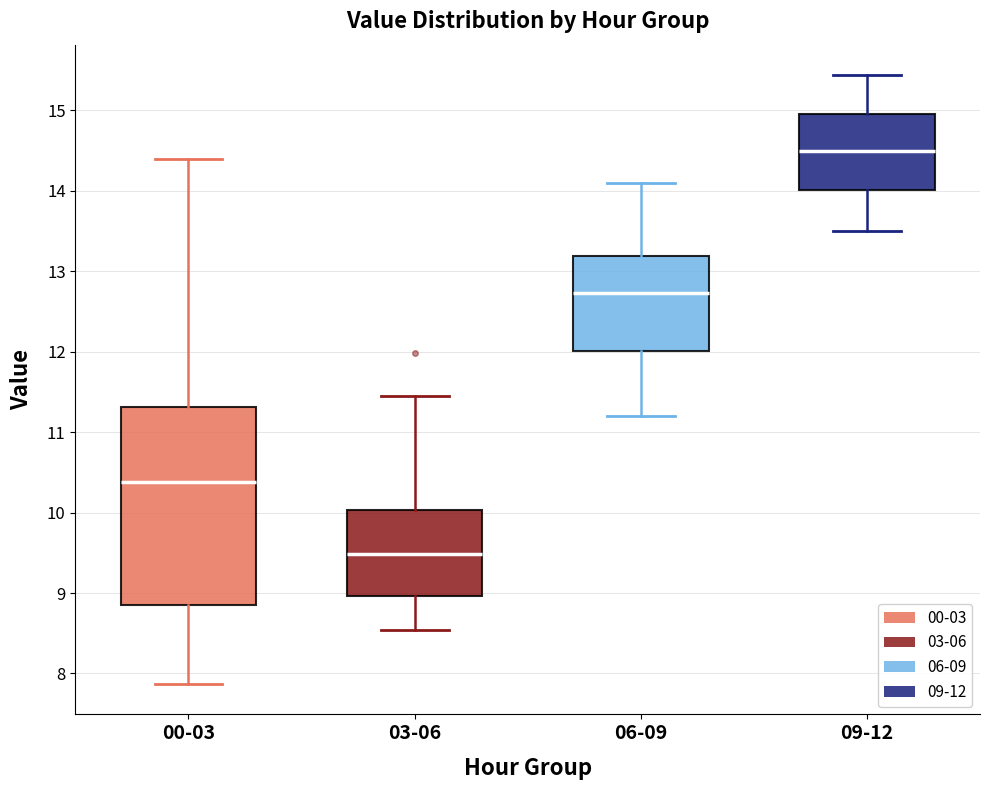

Where does the lower whisker of the box for 03-06 end on the y-axis? The values are not printed on the chart, so give them approximately, as read against the axis.

8.5